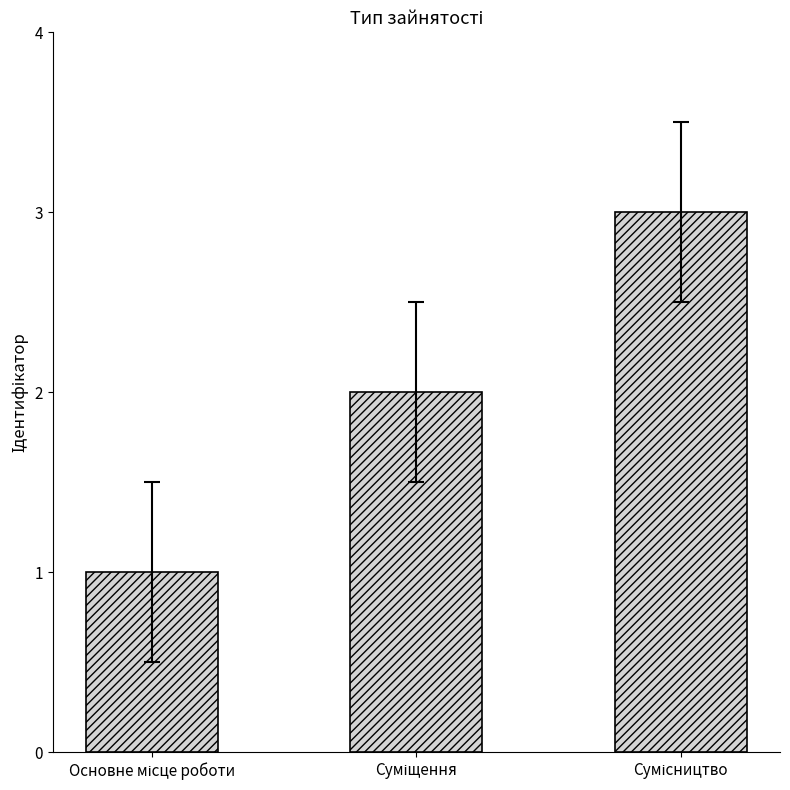

What is the maximum value shown in the chart?

3